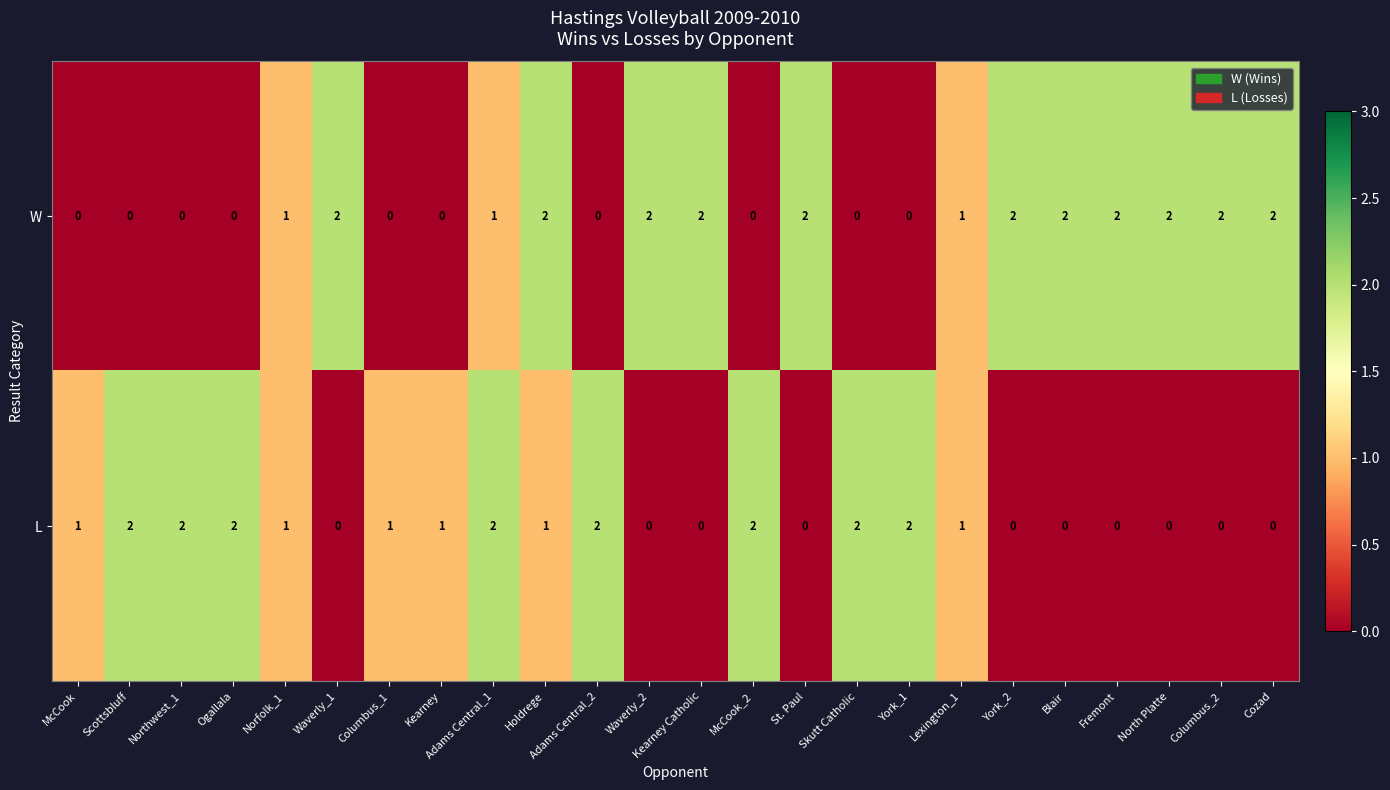

Rank the series by their average value, from lowest to highest.

L, W